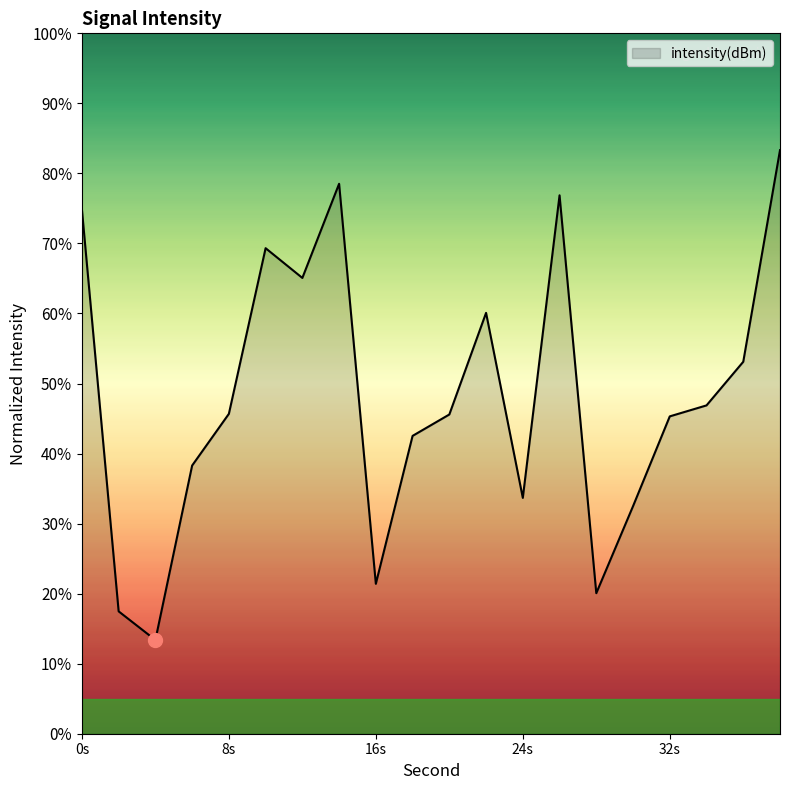

What is the minimum value shown in the chart?

13.4